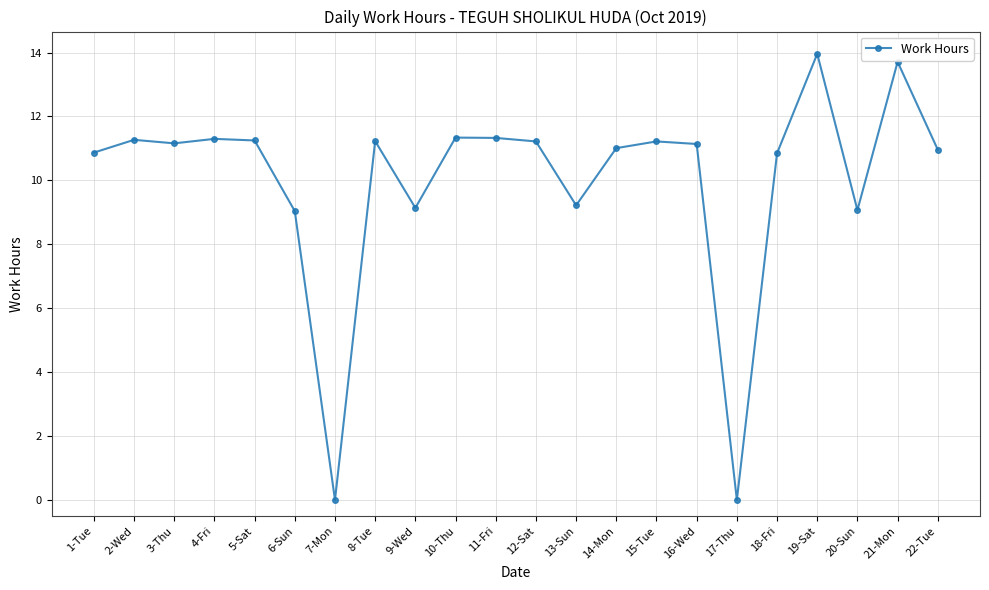

Is it true that the value at 22-Tue is 4.8?

False